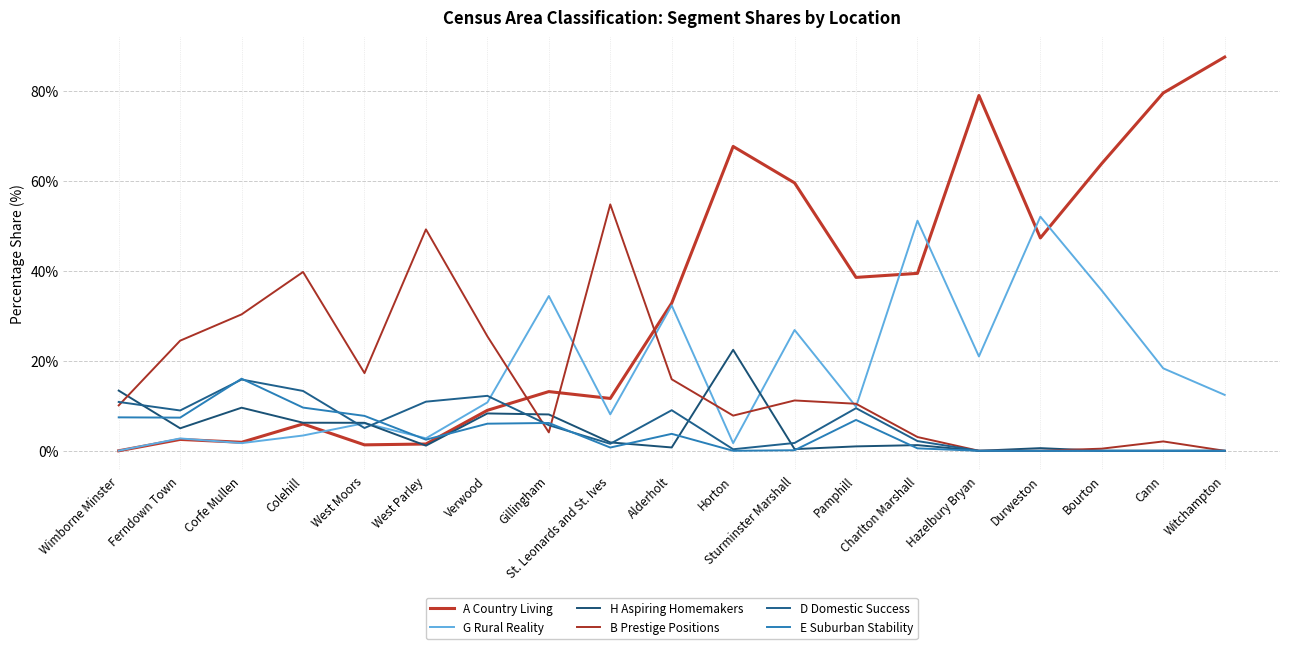

At which category does D Domestic Success reach its first local valley?

Ferndown Town